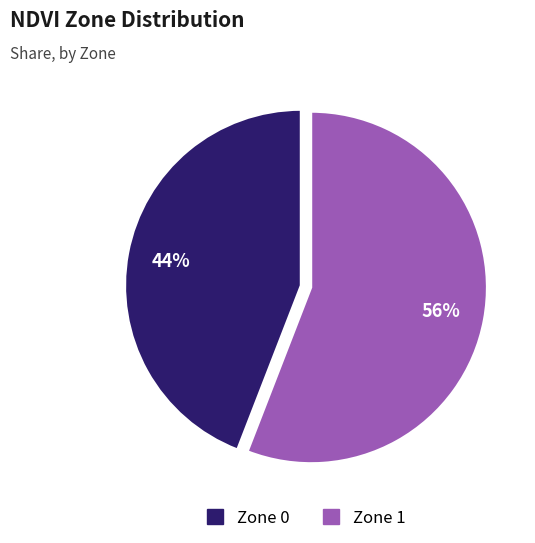

What percentage is the Zone 1 slice, to the nearest percent?

56%